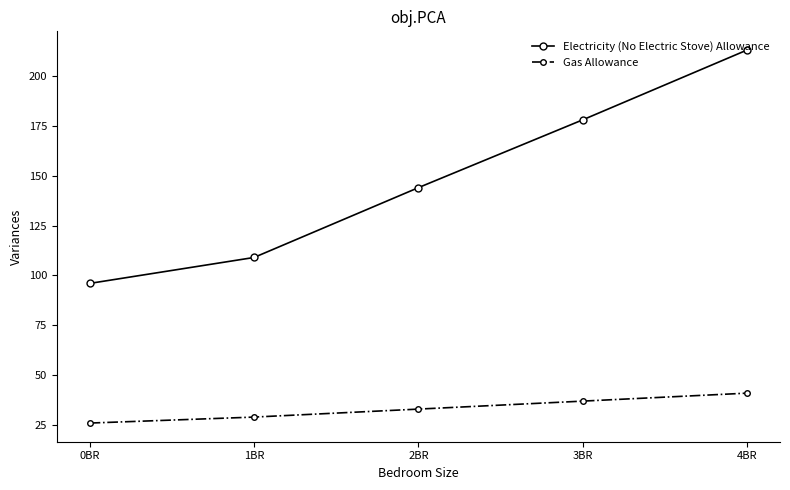

Is this an area chart (filled region under the line)?

No